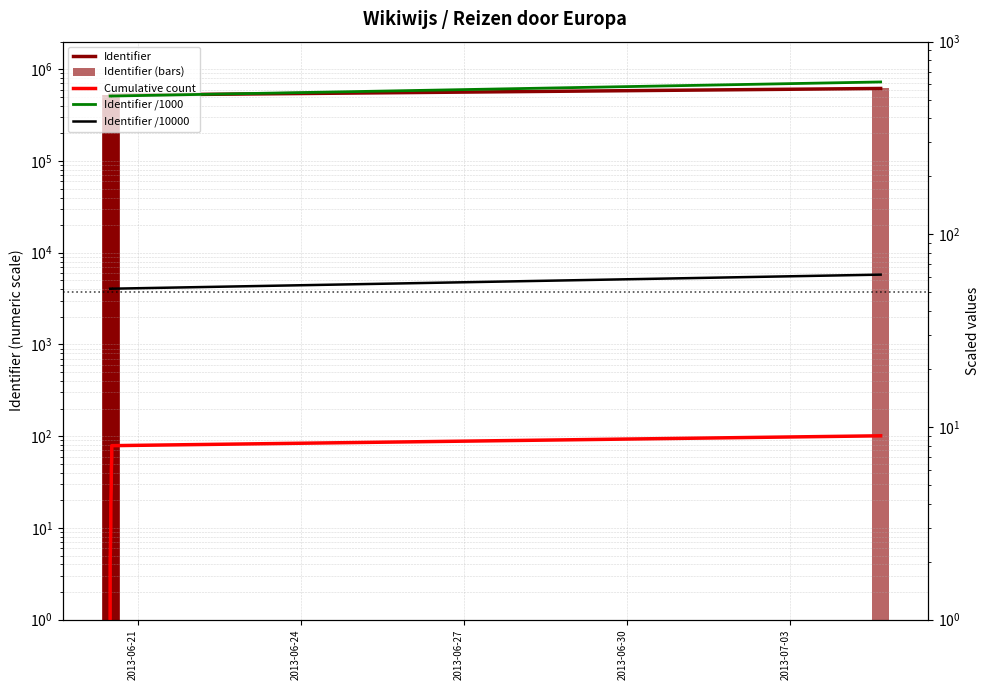

Reading right to left, what are all the values shown in this chart?

Identifier: 617771.0	522123.0	522124.0	522112.0	522109.0	522127.0	522126.0	522094.0	522079.0
Identifier (bars): 617771.0	522123.0	522124.0	522112.0	522109.0	522127.0	522126.0	522094.0	522079.0
Cumulative count: 9.0	8.0	7.0	6.0	5.0	4.0	3.0	2.0	1.0
Identifier /1000: 617.8	522.1	522.1	522.1	522.1	522.1	522.1	522.1	522.1
Identifier /10000: 61.8	52.2	52.2	52.2	52.2	52.2	52.2	52.2	52.2